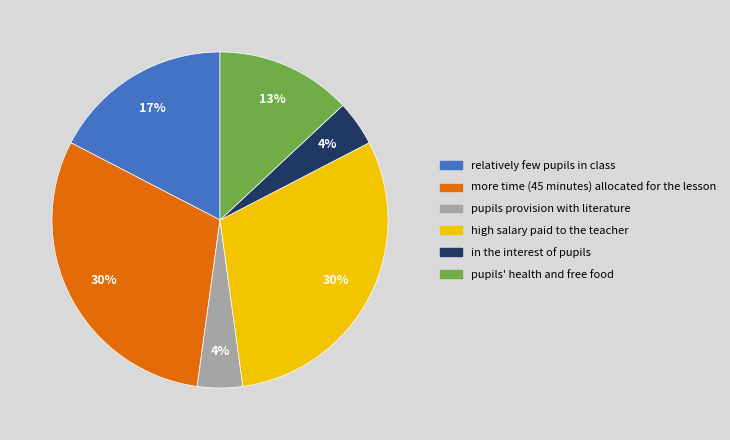

To the nearest percent, what is the average slice percentage?

17%